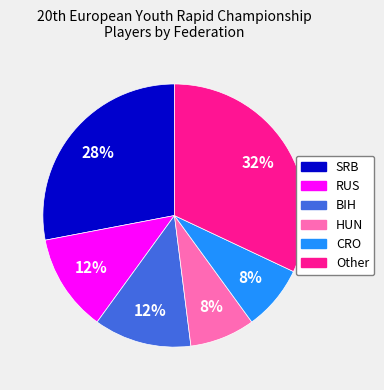

Which category has the biggest portion of the pie?

Other